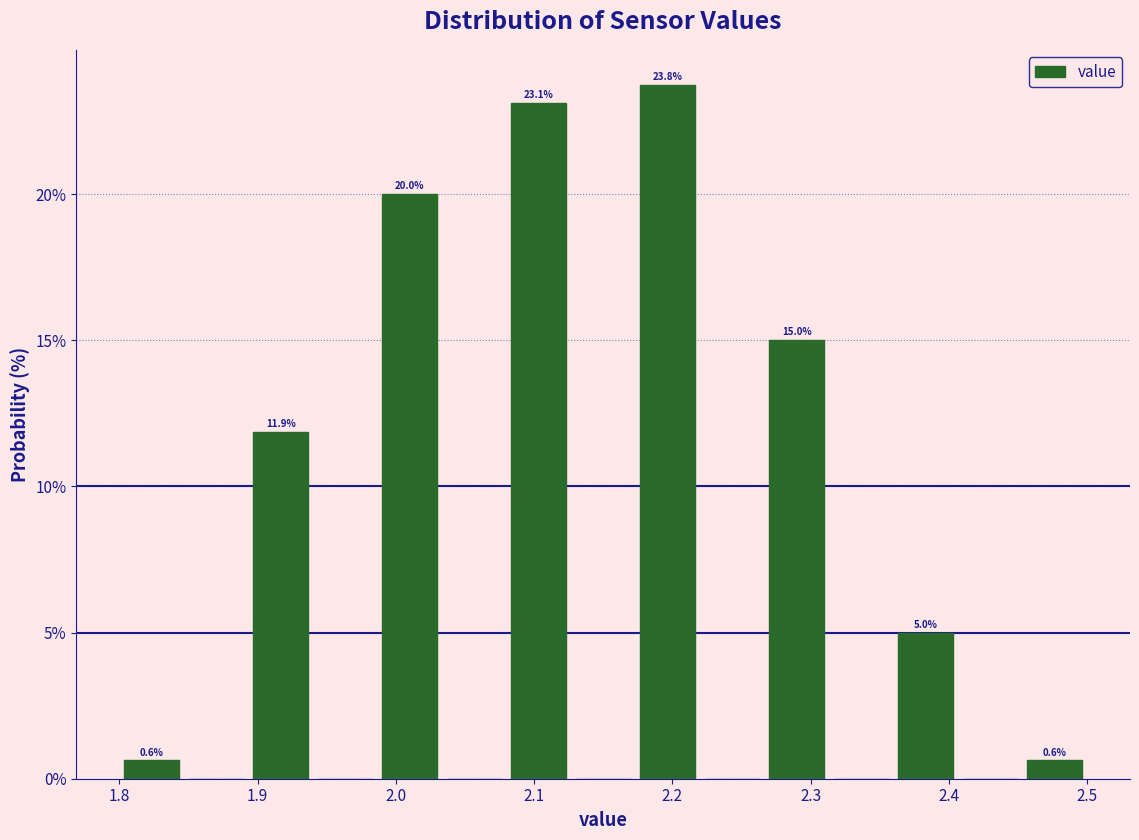

Which range on the x-axis has the tallest bar?

2.17 to 2.22